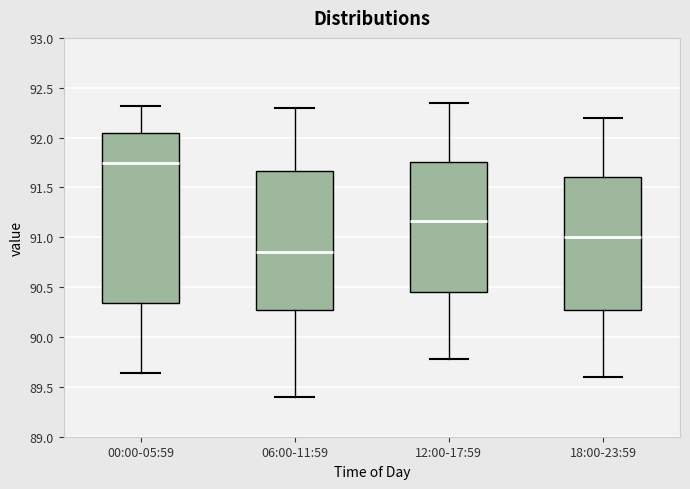

Reading left to right, read every box against the y-axis: the position of its median line, the range the box covers, and the ends of its whiskers. The values are not printed on the chart, so give them approximately, as read against the axis.

00:00-05:59: median 91.75, box 90.35 to 92.05, whiskers 89.65 to 92.30
06:00-11:59: median 90.85, box 90.30 to 91.65, whiskers 89.40 to 92.30
12:00-17:59: median 91.15, box 90.45 to 91.75, whiskers 89.80 to 92.35
18:00-23:59: median 91.00, box 90.30 to 91.60, whiskers 89.60 to 92.20